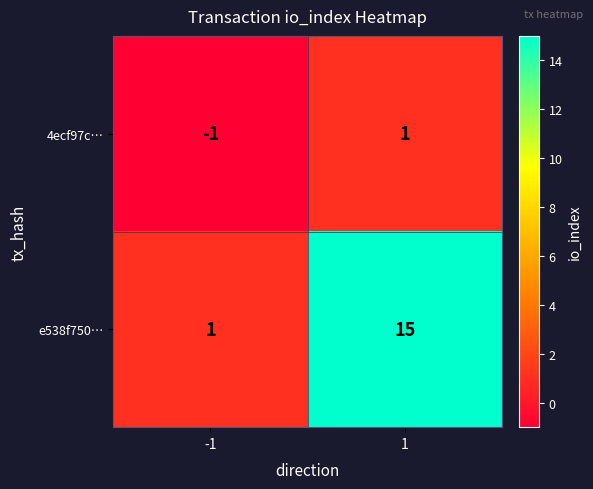

What is the difference between the maximum and minimum values in the e538f750… series?

14